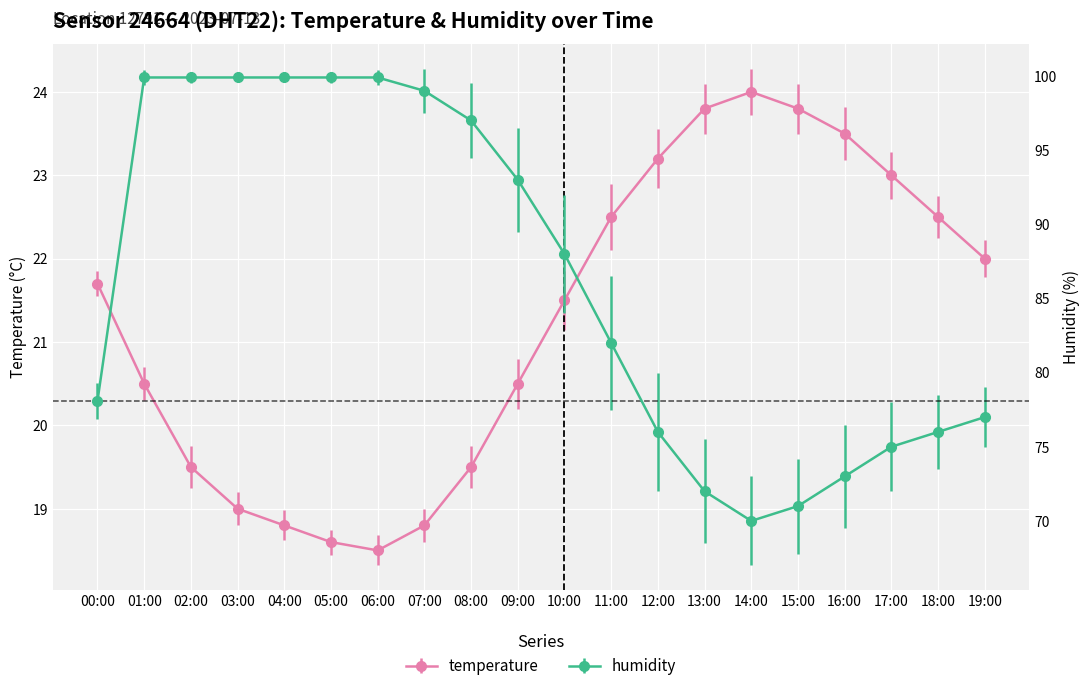

Which label corresponds to the smallest value in the chart?

06:00